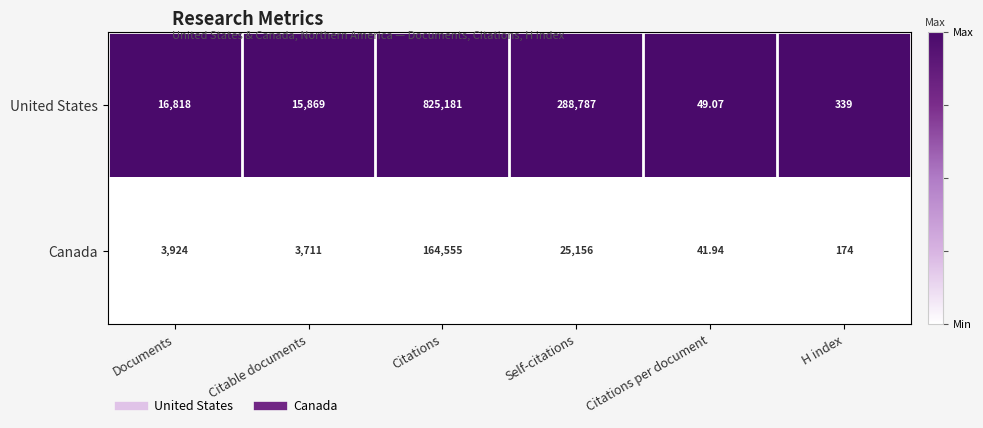

Rank the series by their maximum value, from lowest to highest.

Canada, United States